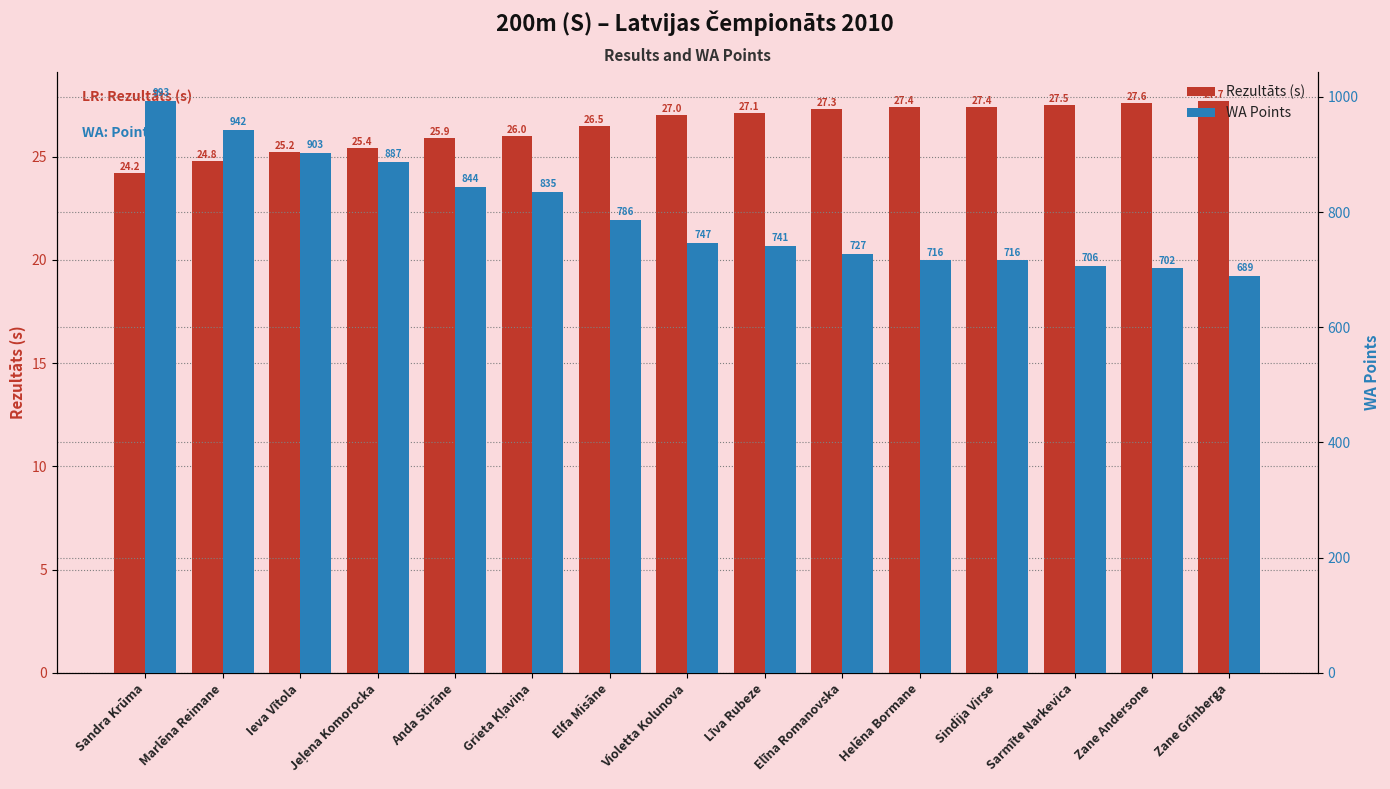

At which category is the sum across all series the highest?

Sandra Krūma